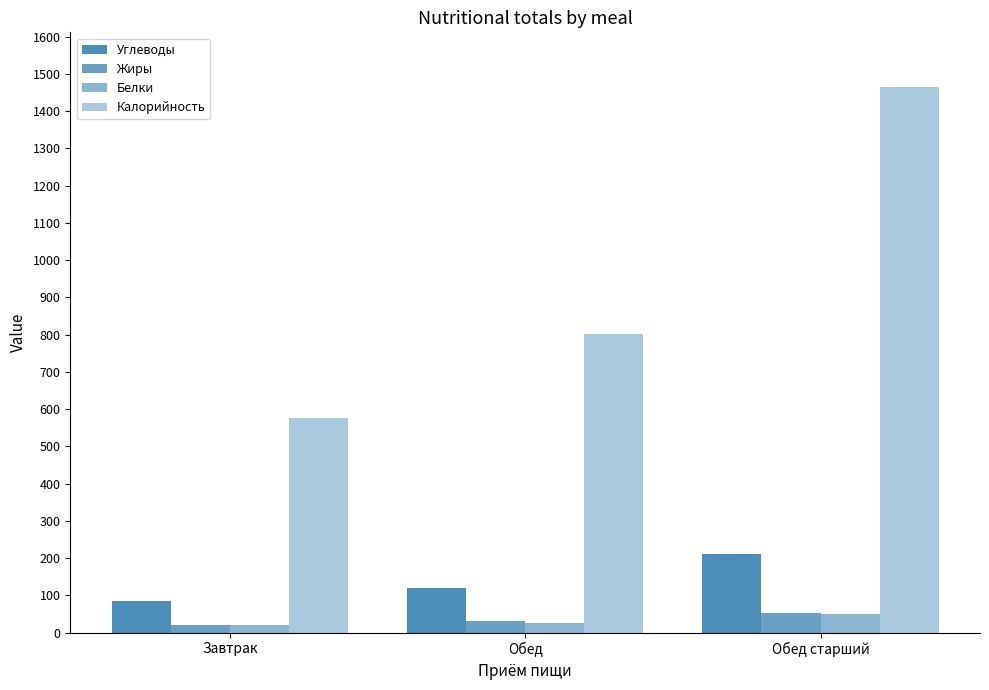

How many groups of bars are there?

3